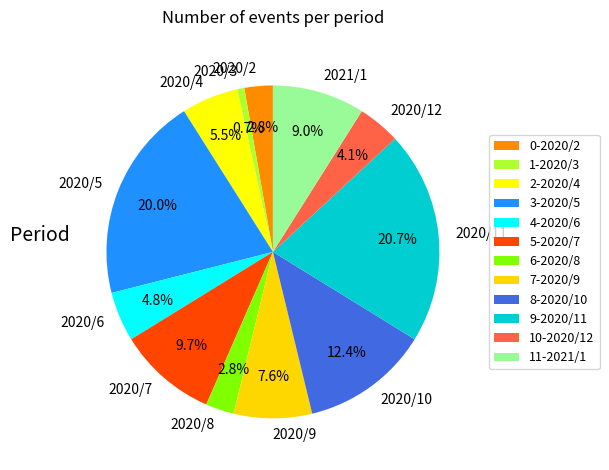

Does 2020/10 represent more than half of the total?

No